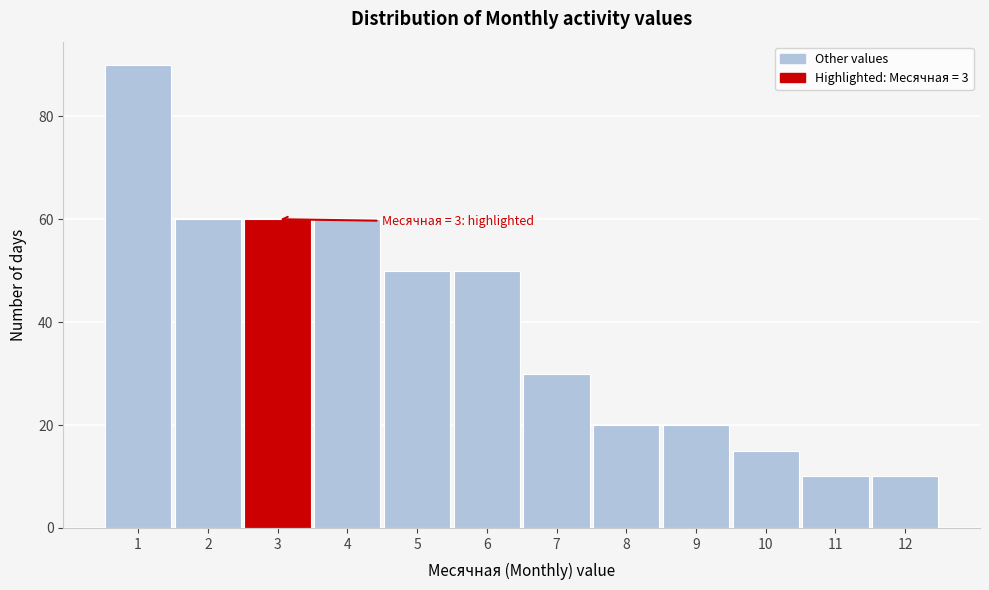

Which range on the x-axis has the tallest bar?

0.5 to 1.5